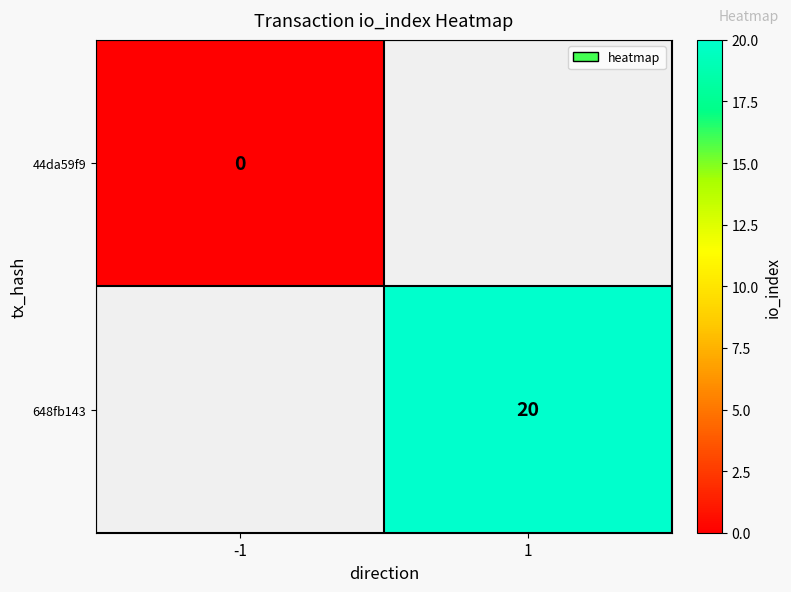

What is the maximum value shown in the chart?

20.0